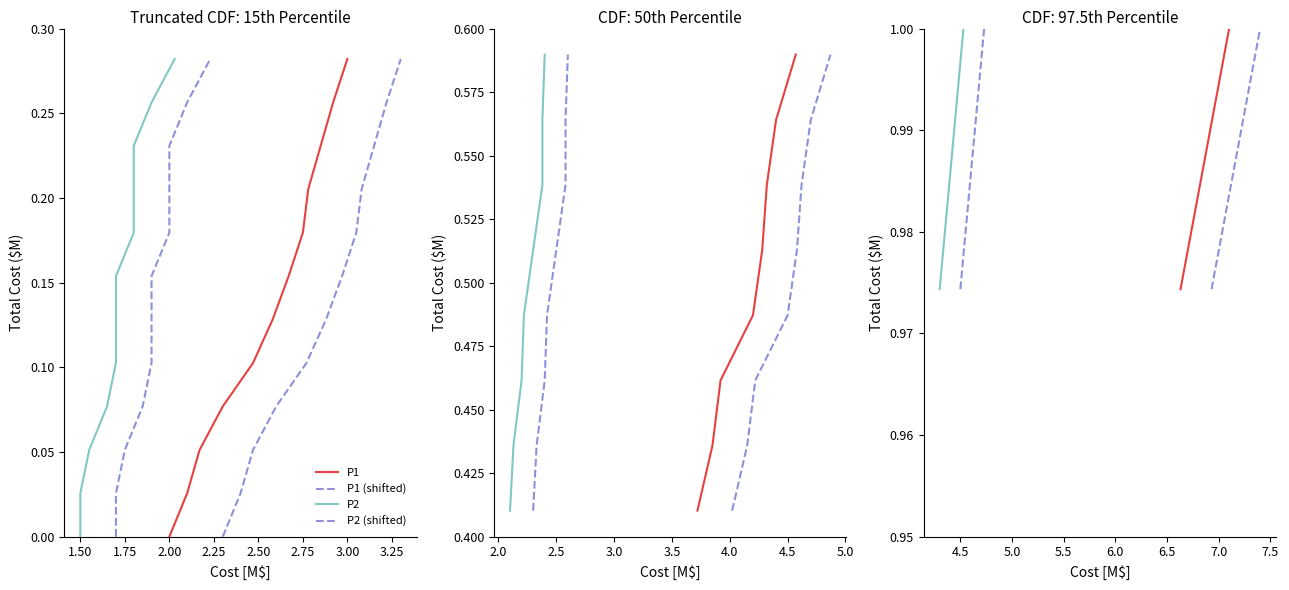

Which has a higher value, 1.50 or 1.25?

1.50